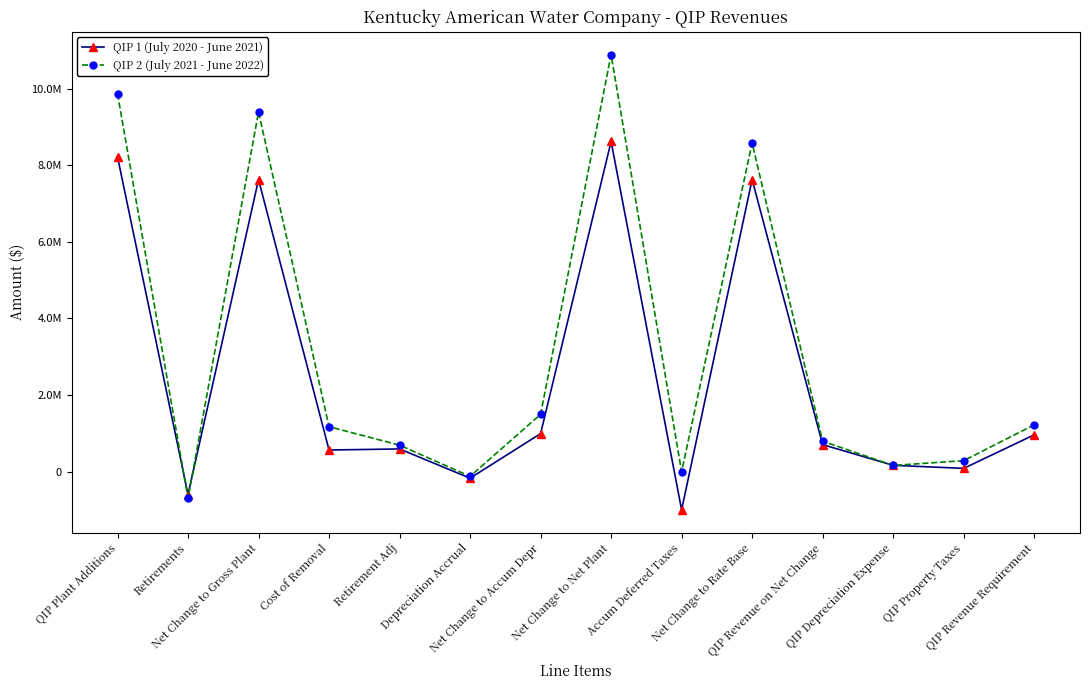

The QIP 2 (July 2021 - June 2022) series shows 6200783.7 at QIP Plant Additions. True or false?

False